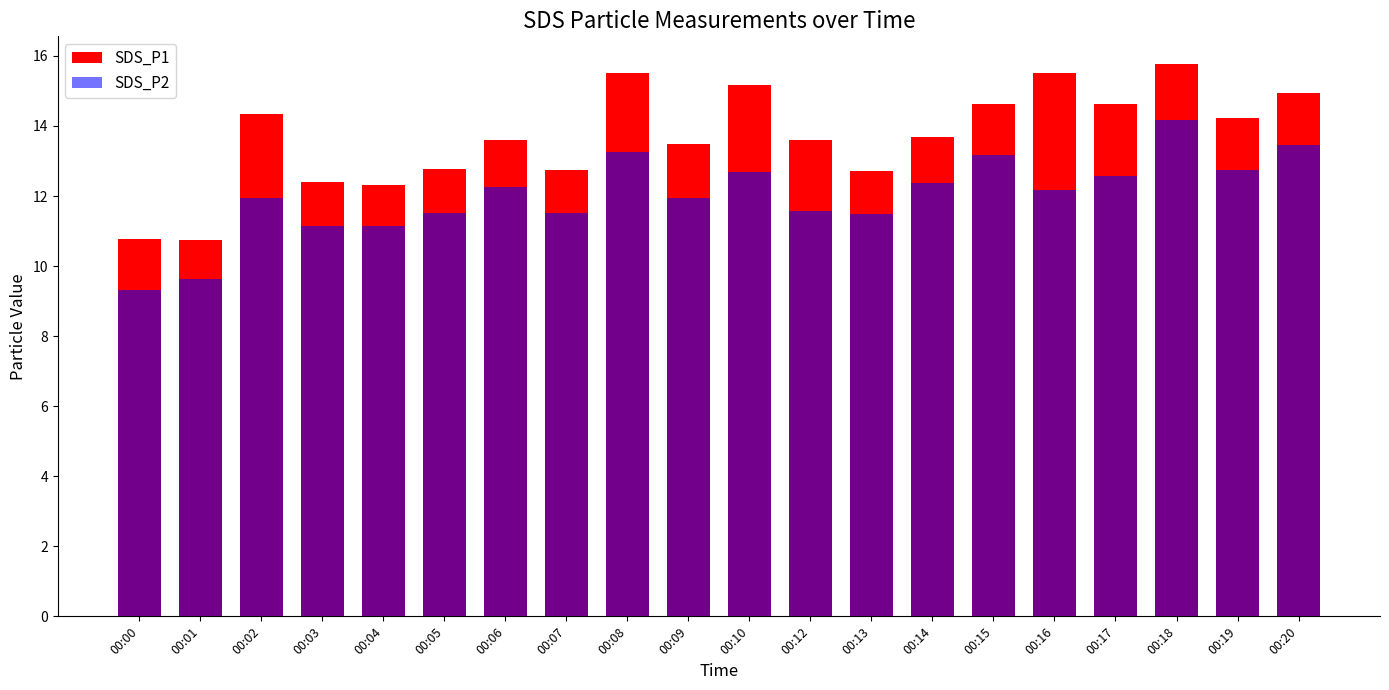

What is the minimum value for SDS_P1?

10.7